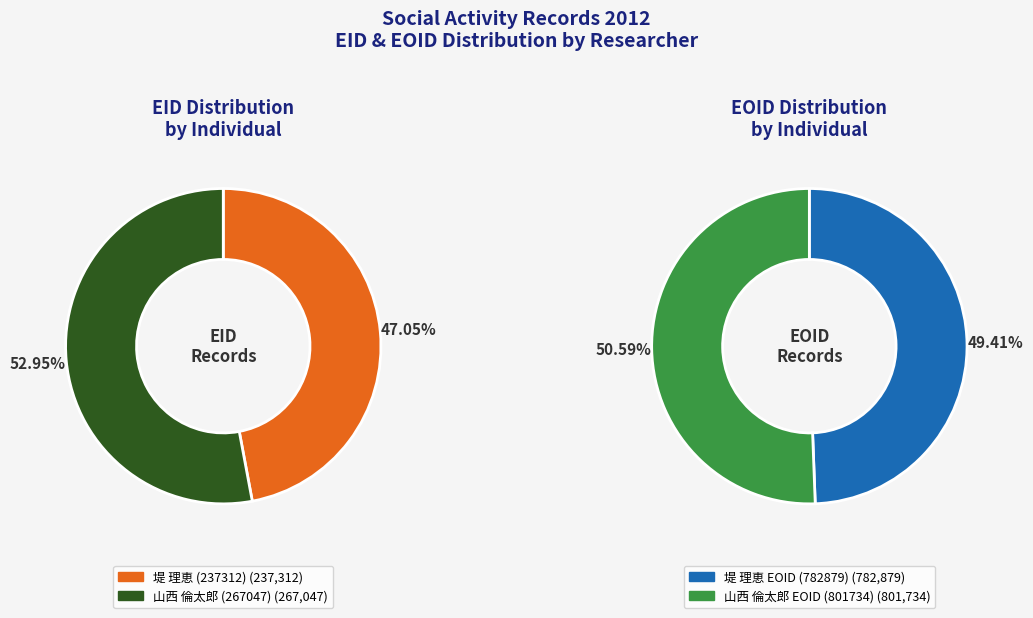

What percentage is NOT represented by 山西 倫太郎 (267047)?

47.1%